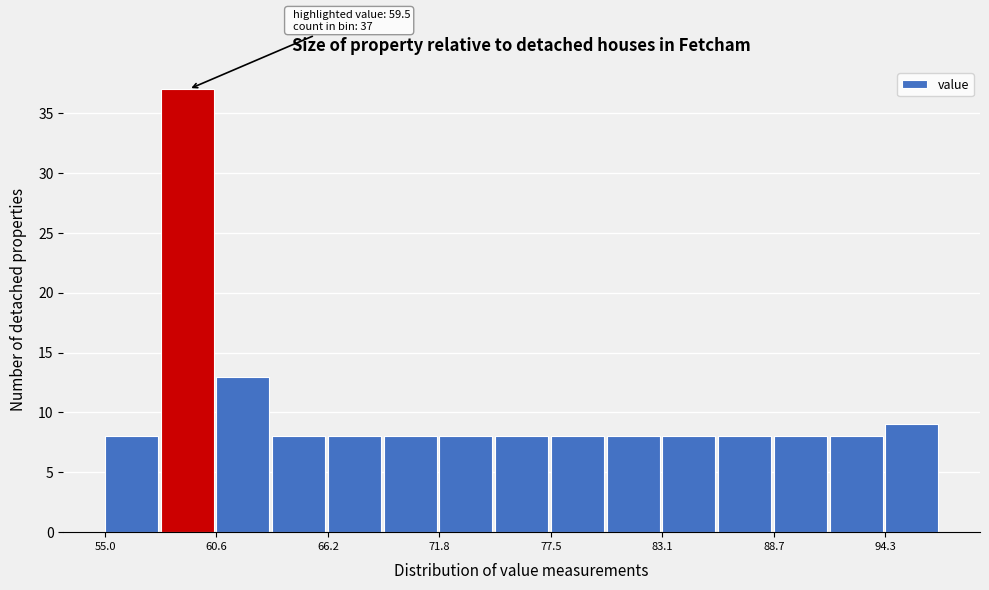

Read against the x-axis, roughly where is the centre of the tallest bar?

59